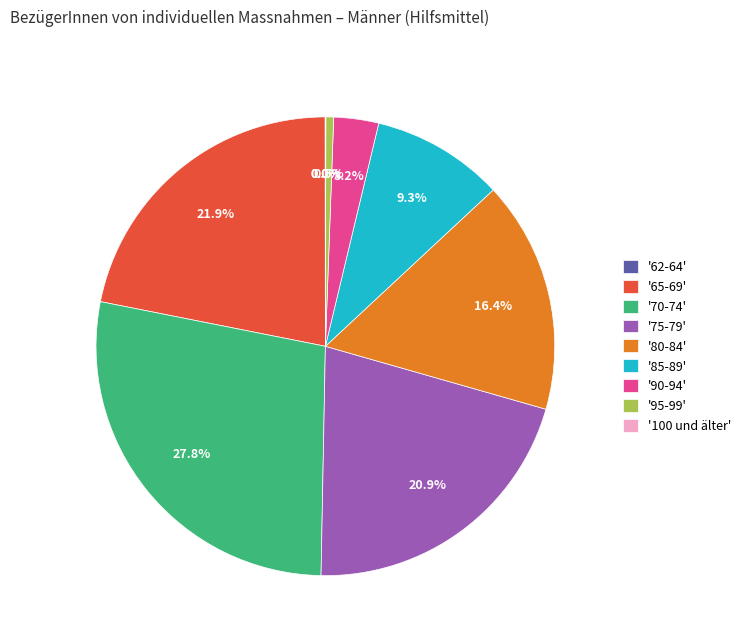

Does '80-84' account for over 50% of the chart?

No